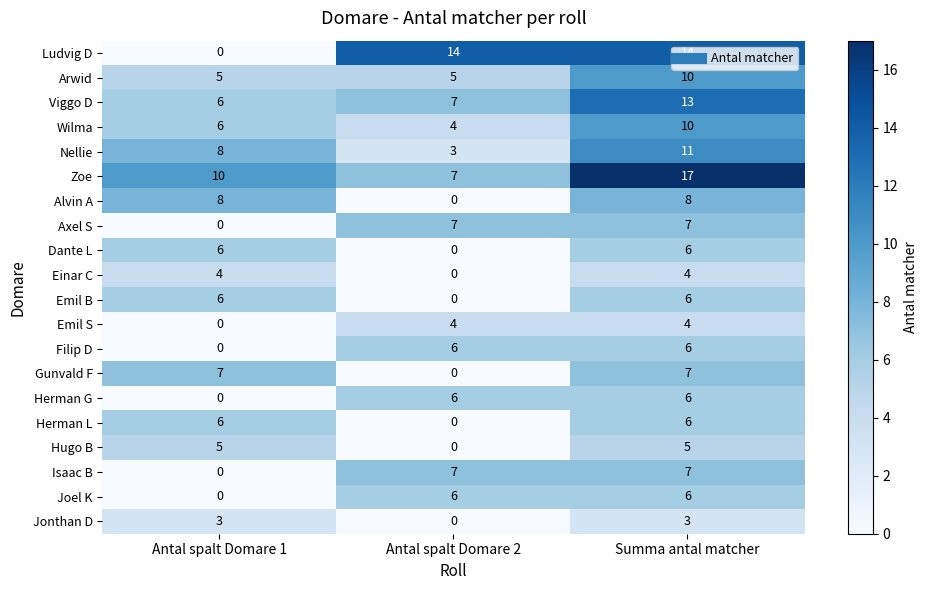

Is the value of Einar C at Summa antal matcher greater than the value of Viggo D at Summa antal matcher?

No